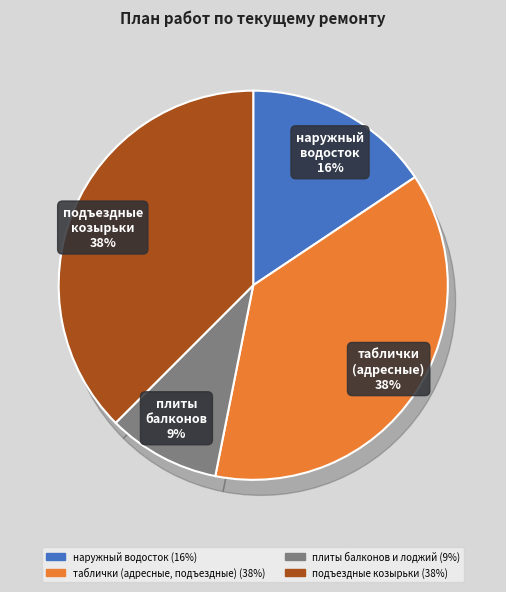

Rank the categories by value from lowest to highest.

плиты балконов и лоджий, наружный водосток, таблички (адресные, подъездные), подъездные козырьки